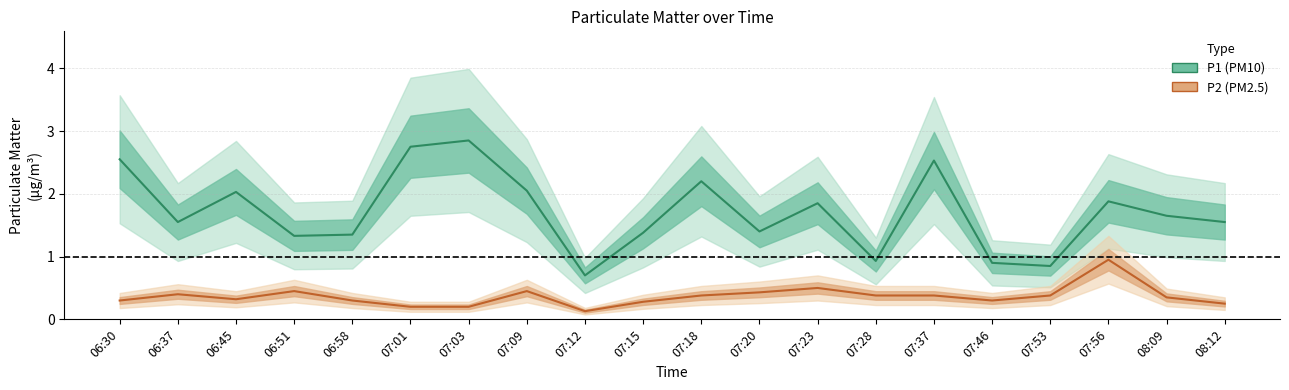

How many values in the P1 series exceed 1?

16